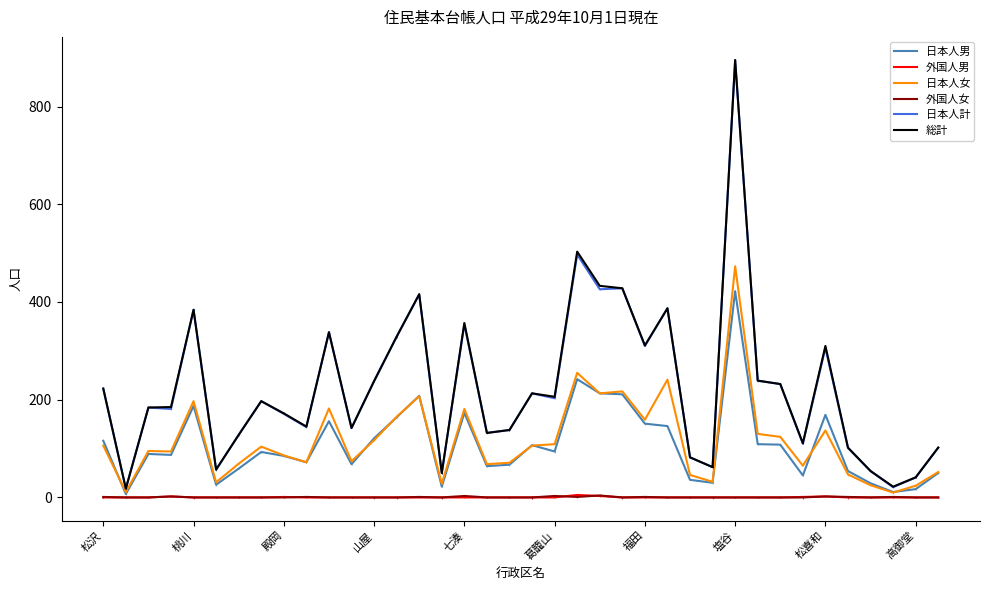

Reading left to right, list all the values displayed in this chart.

日本人男: 116	7	89	87	187	26	59	93	85	72	156	68	121	164	208	22	173	64	67	107	94	242	213	211	151	146	36	30	422	109	108	45	169	54	29	11	17	50
外国人男: 0	0	0	2	0	0	0	0	1	0	0	0	0	0	0	0	0	0	0	0	0	5	3	0	0	0	0	0	0	0	0	1	2	0	0	0	0	0
日本人女: 106	11	95	94	197	31	69	104	86	72	182	74	117	165	207	28	181	68	71	106	109	255	213	217	159	241	46	32	473	130	124	65	137	47	25	10	24	52
外国人女: 1	0	0	2	0	0	0	0	0	1	0	0	0	0	1	0	3	0	0	0	3	1	4	0	1	0	0	0	0	0	0	0	2	1	0	1	0	0
日本人計: 222	18	184	181	384	57	128	197	171	144	338	142	238	329	415	50	354	132	138	213	203	497	426	428	310	387	82	62	895	239	232	110	306	101	54	21	41	102
総計: 223	18	184	185	384	57	128	197	172	145	338	142	238	329	416	50	357	132	138	213	206	503	433	428	311	387	82	62	895	239	232	111	310	102	54	22	41	102